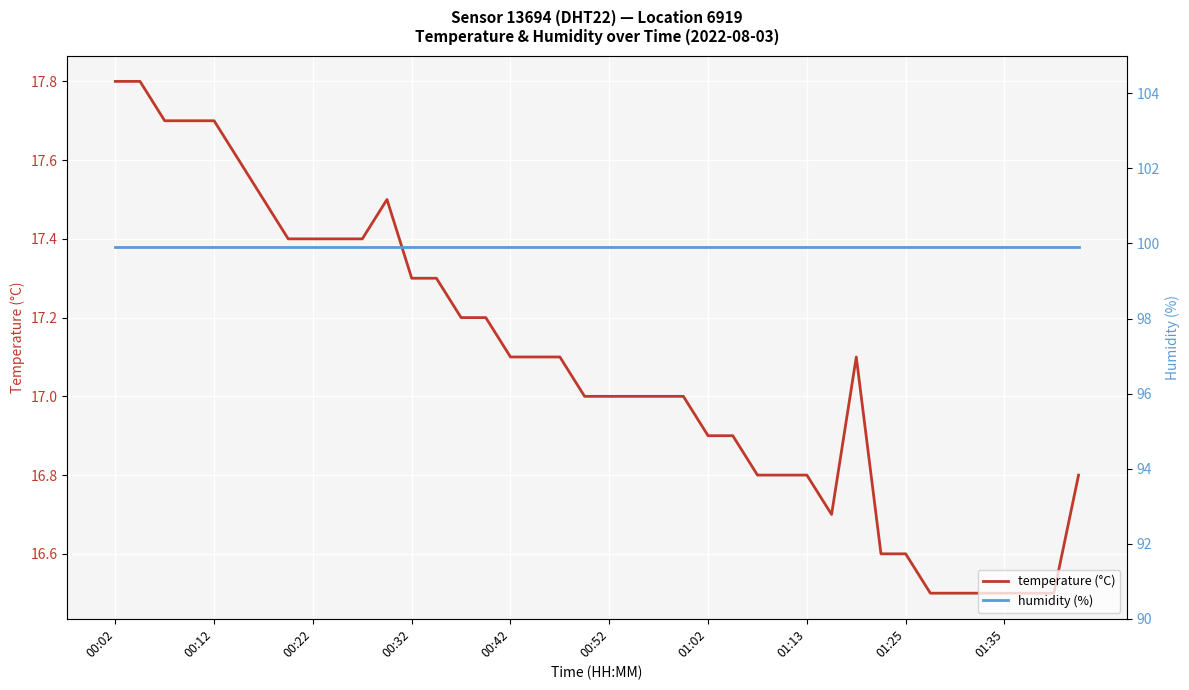

At how many categories does at least one series exceed 71?

40